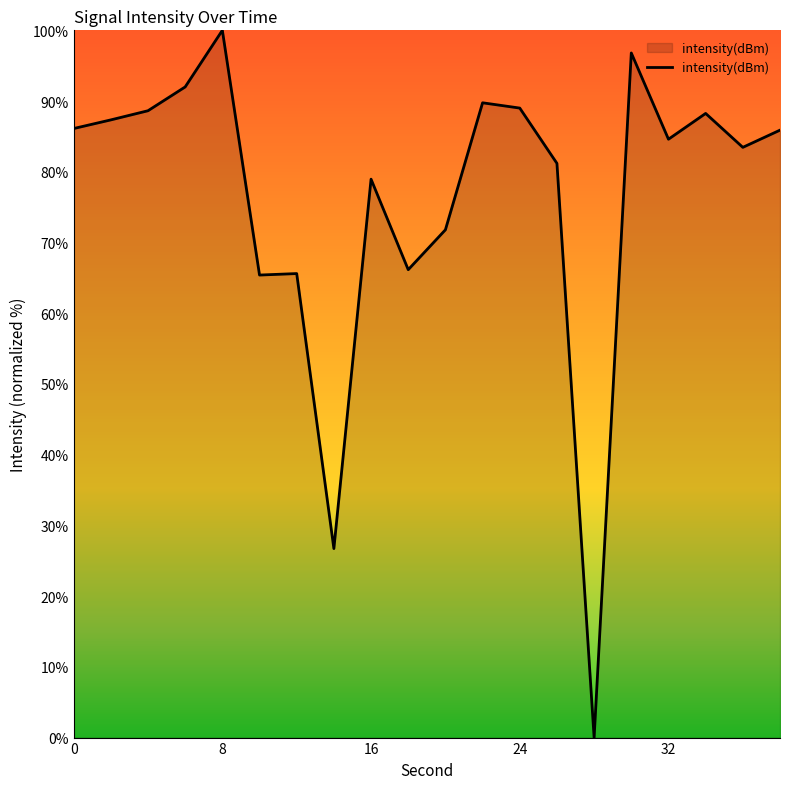

Does the chart have visible grid lines?

No